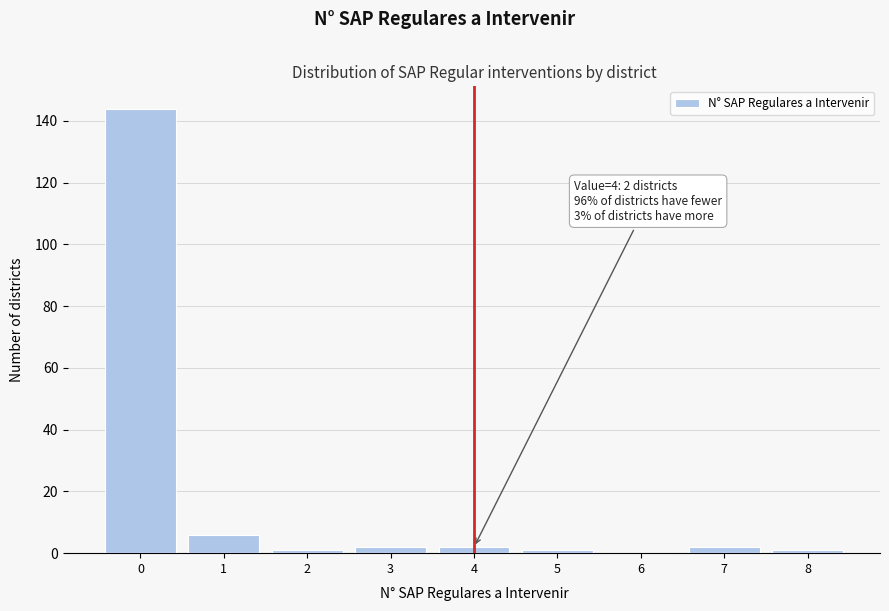

Reading left to right, extract all data points from this chart.

0=144	1=6	2=1	3=2	4=2	5=1	6=0	7=2	8=1